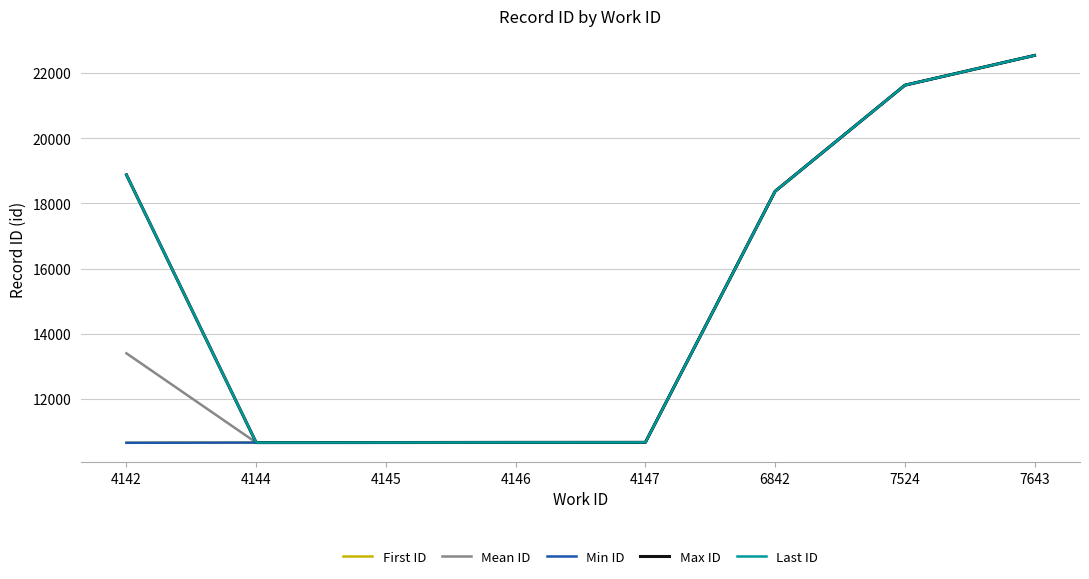

Between 4144 and 4147, which series saw the biggest shift?

First ID